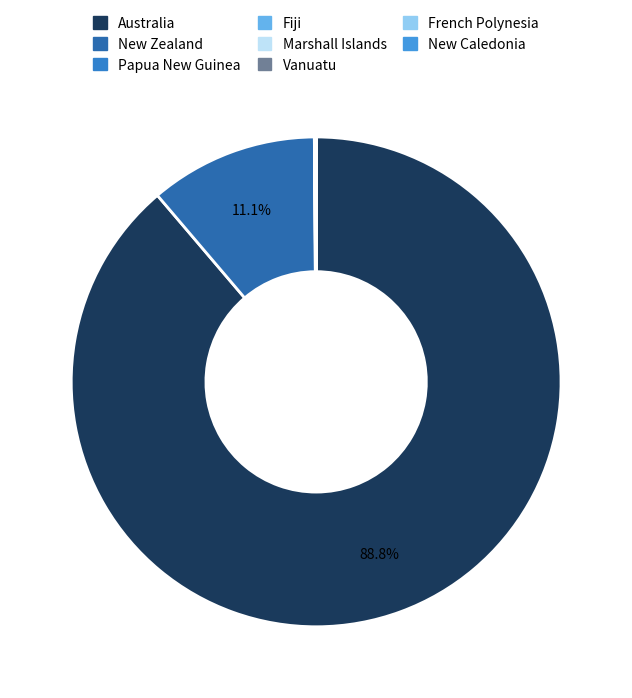

What is the largest slice in the pie chart?

Australia